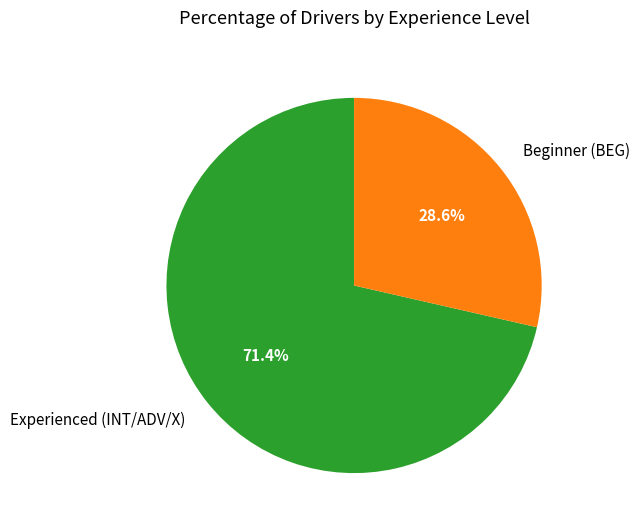

Rank the categories by value from highest to lowest.

Experienced (INT/ADV/X), Beginner (BEG)